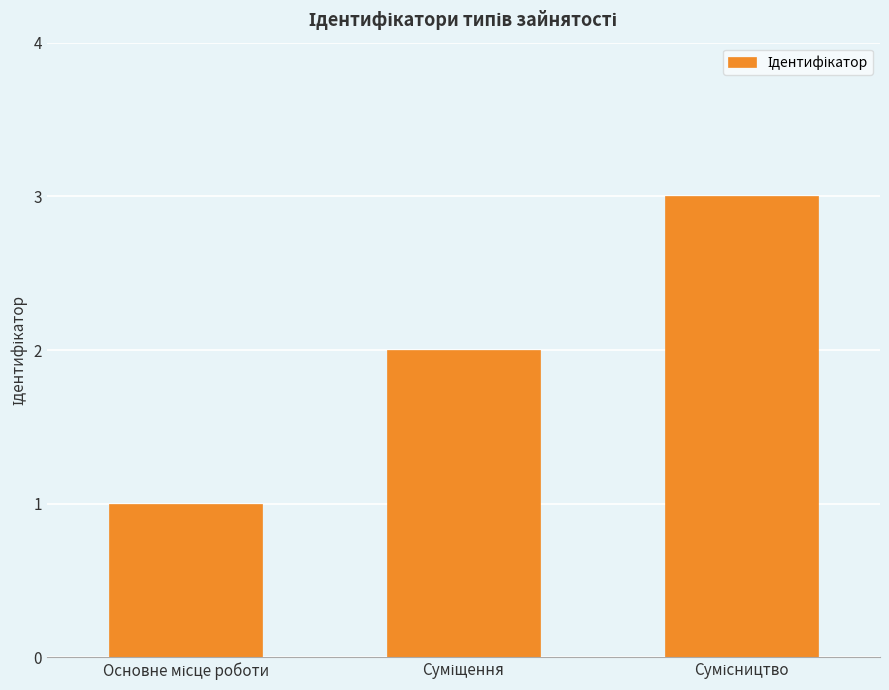

How many categories are shown in the chart?

3